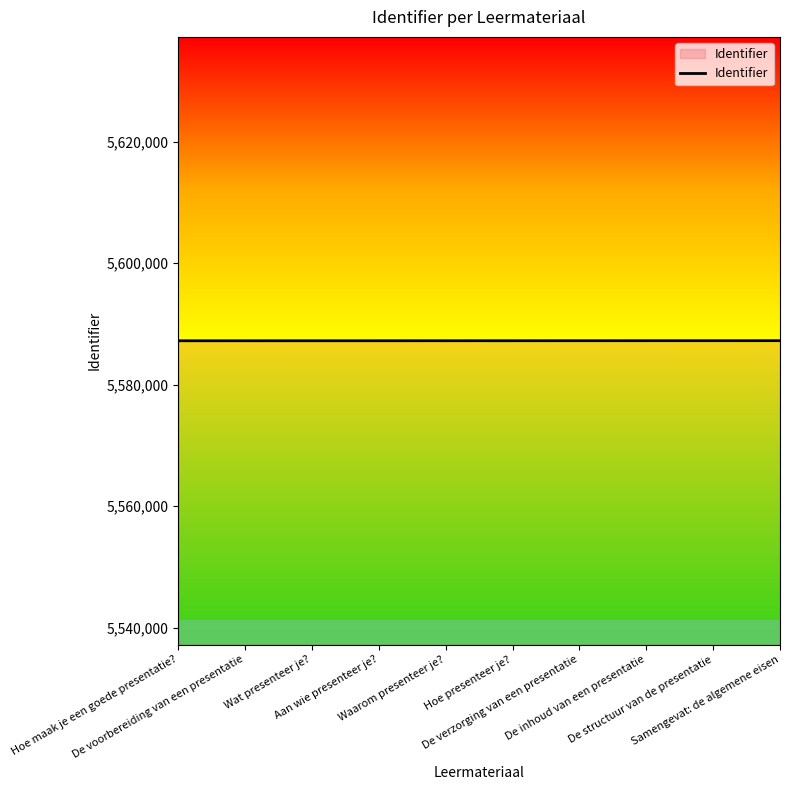

What is the maximum value shown in the chart?

5587239